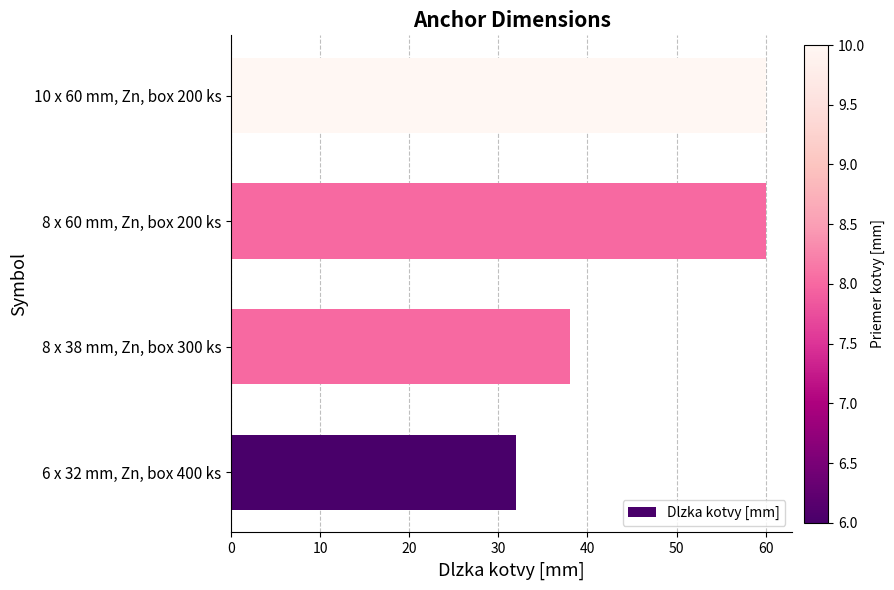

Reading bottom to top, extract all data points from this chart.

6 x 32 mm, Zn, box 400 ks=32	8 x 38 mm, Zn, box 300 ks=38	8 x 60 mm, Zn, box 200 ks=60	10 x 60 mm, Zn, box 200 ks=60